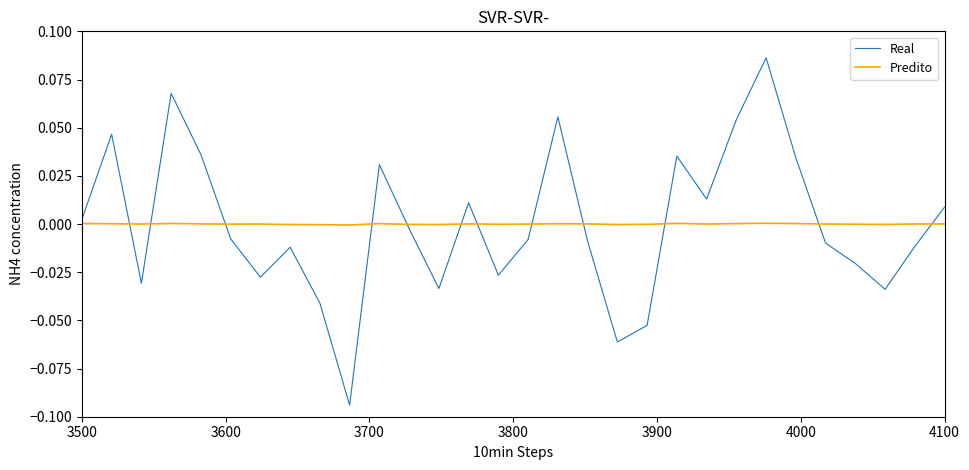

Which series has the widest spread of values?

Real